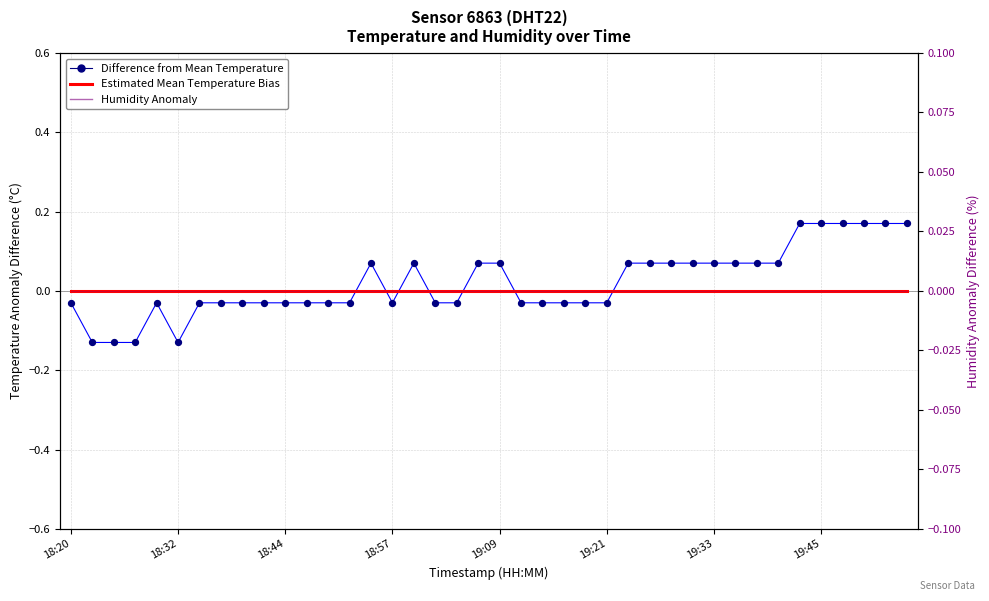

At how many categories does at least one series exceed 0?

18